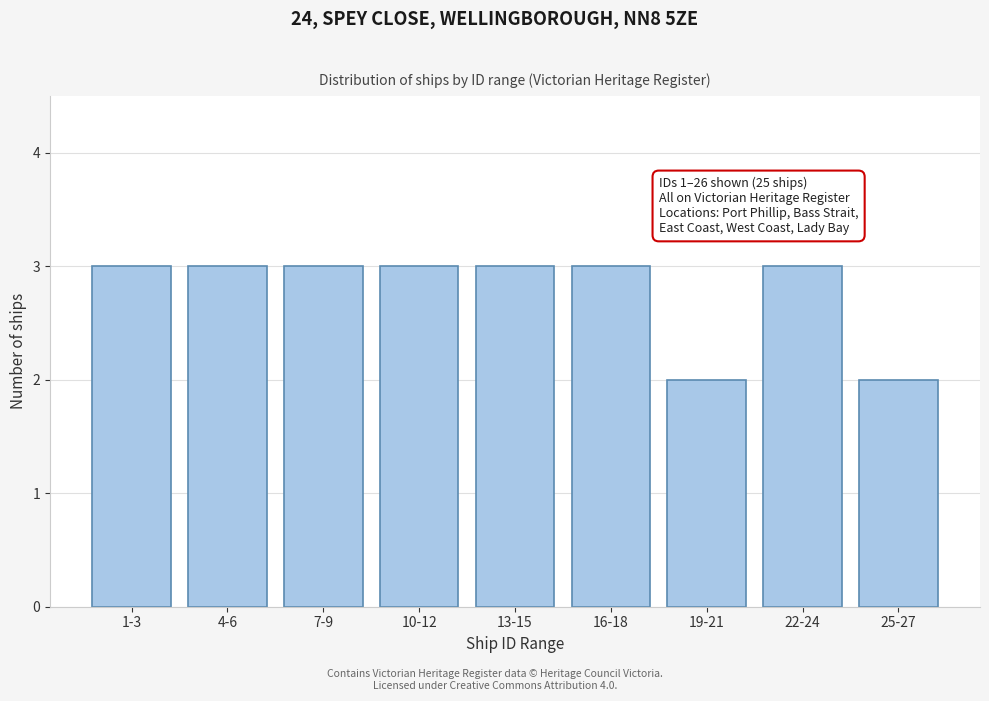

Reading left to right, list all the values displayed in this chart.

3	3	3	3	3	3	2	3	2